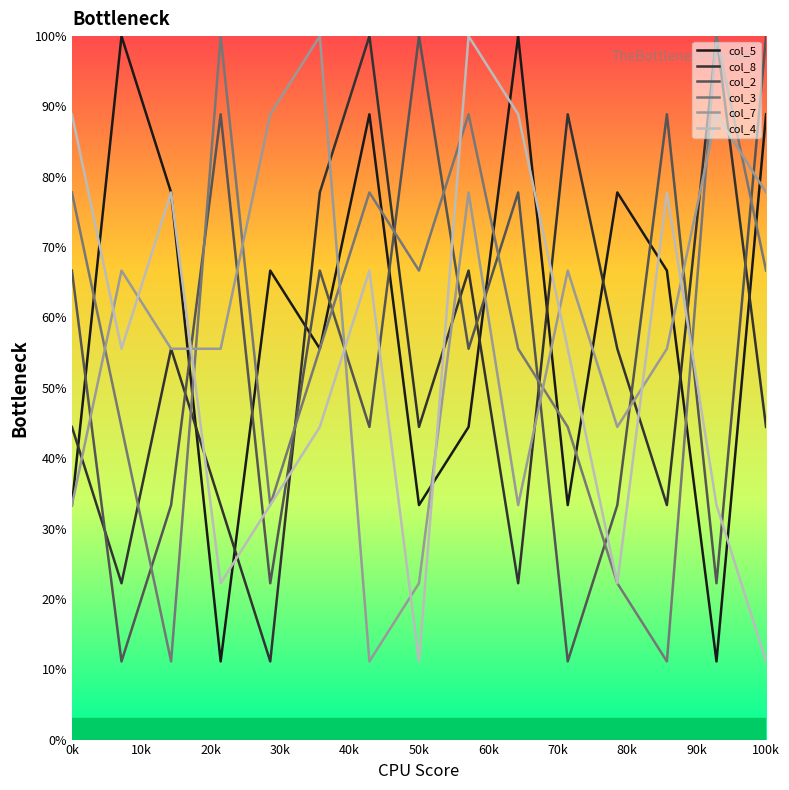

True or false: col_5 has more than 0 points higher than both neighbors.

True